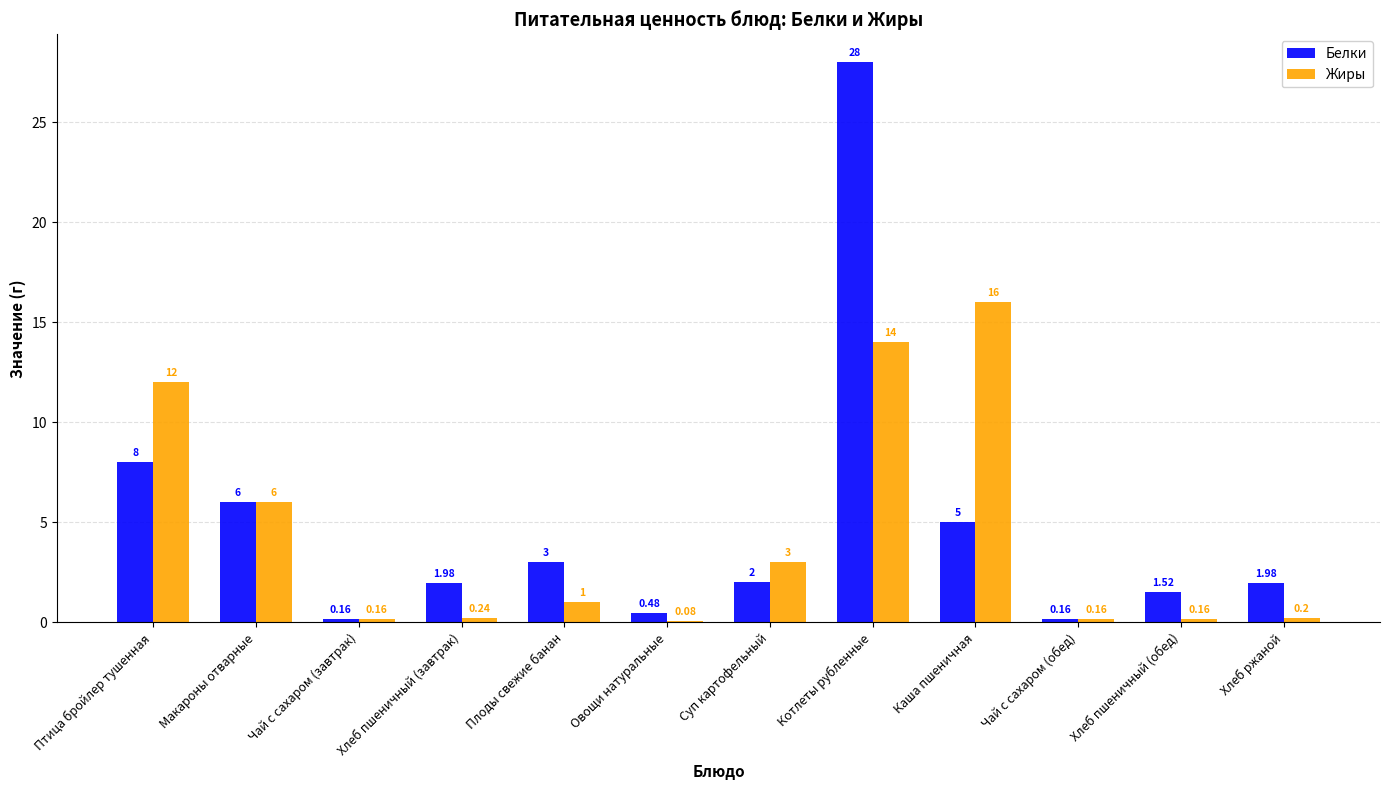

At which label is Белки closest to 14?

Птица бройлер тушенная